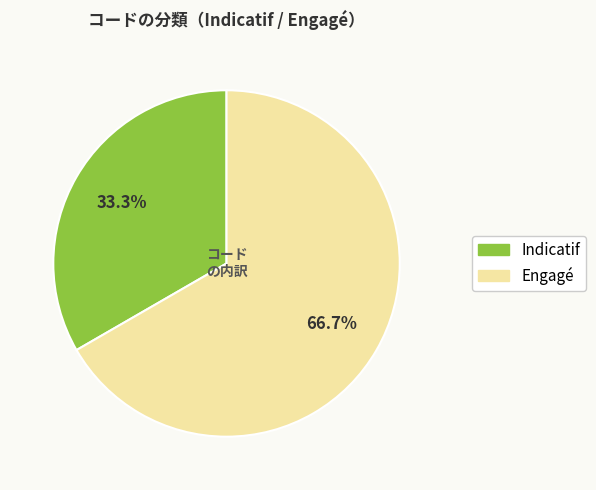

Is it true that Indicatif is 33% of the pie?

True